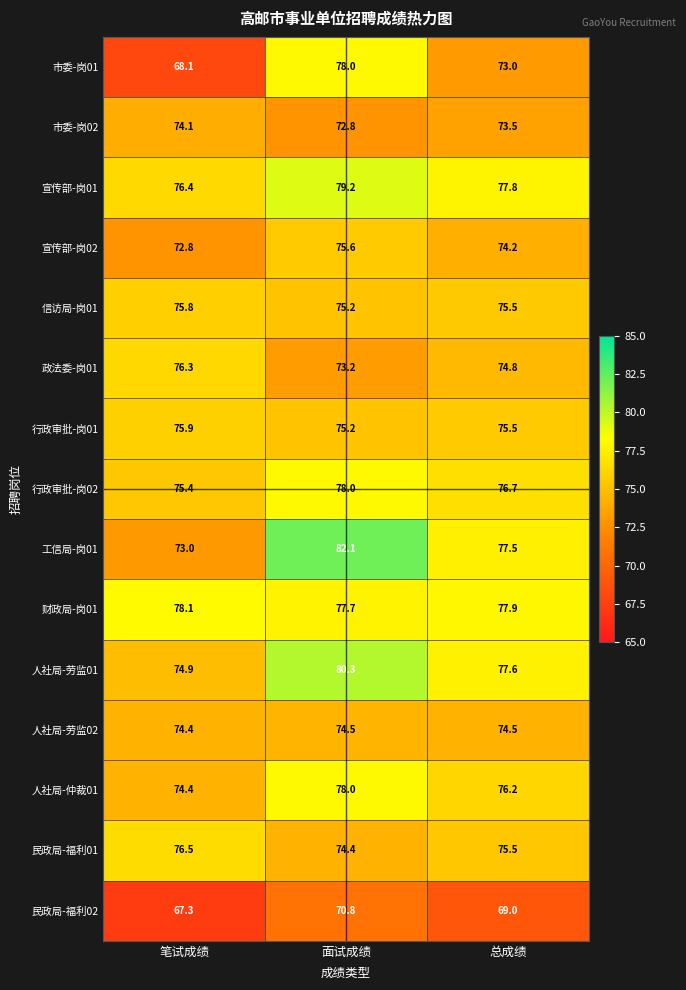

Is it true that 信访局-岗01 equals 136.1 at 笔试成绩?

False